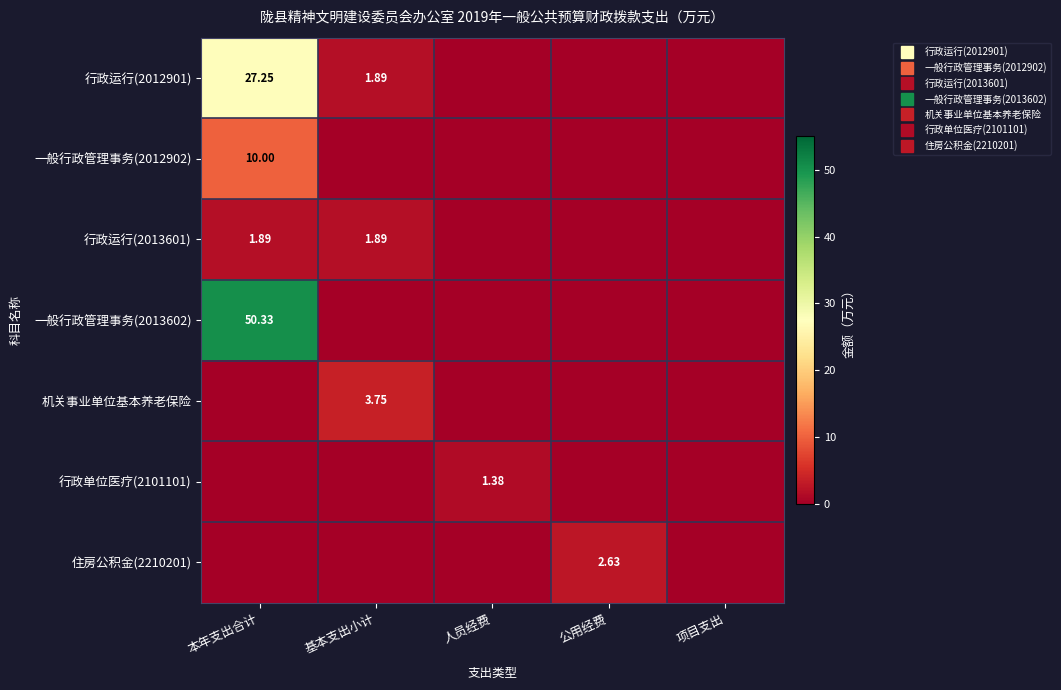

Is it true that 一般行政管理事务(2013602) equals 15.5 at 公用经费?

False